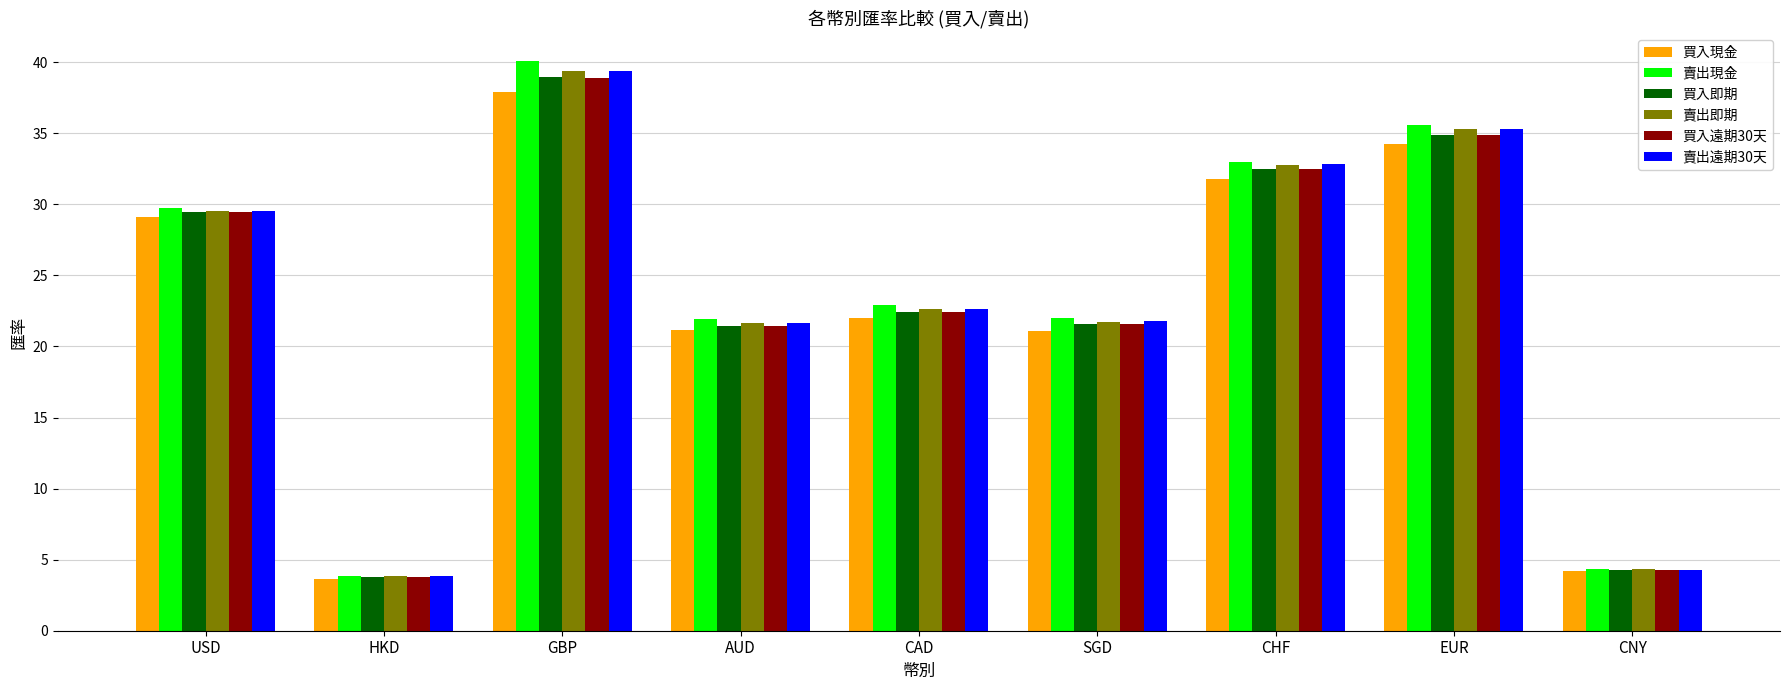

At which label does 賣出即期 first exceed 22?

USD